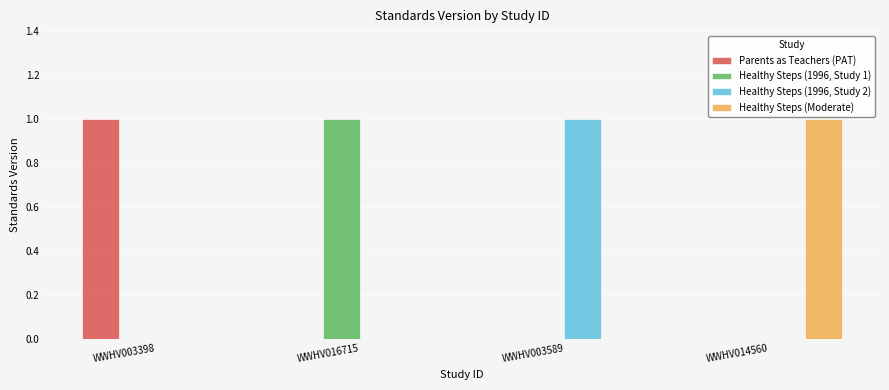

How many distinct data groups are displayed?

4